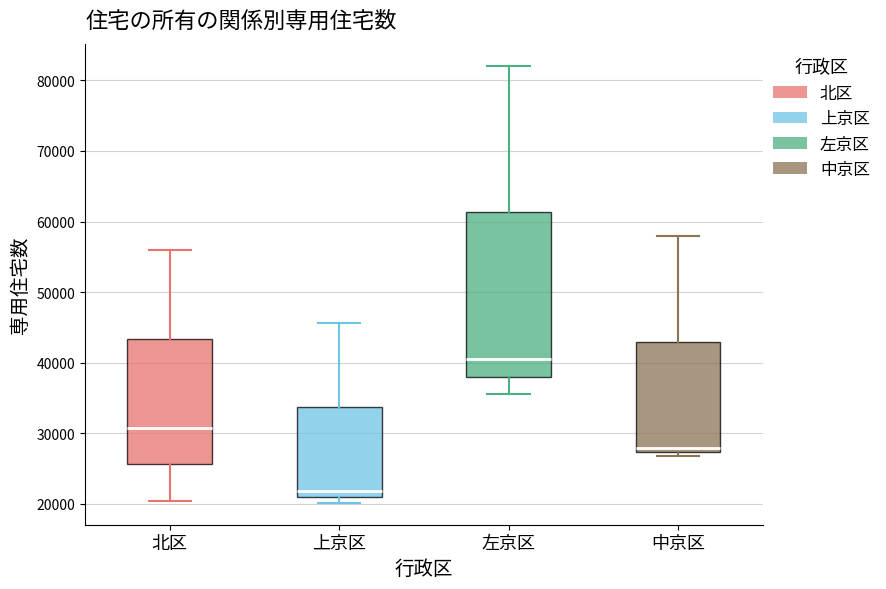

Where is the upper edge of the box for 中京区 on the y-axis? The values are not printed on the chart, so give them approximately, as read against the axis.

43000